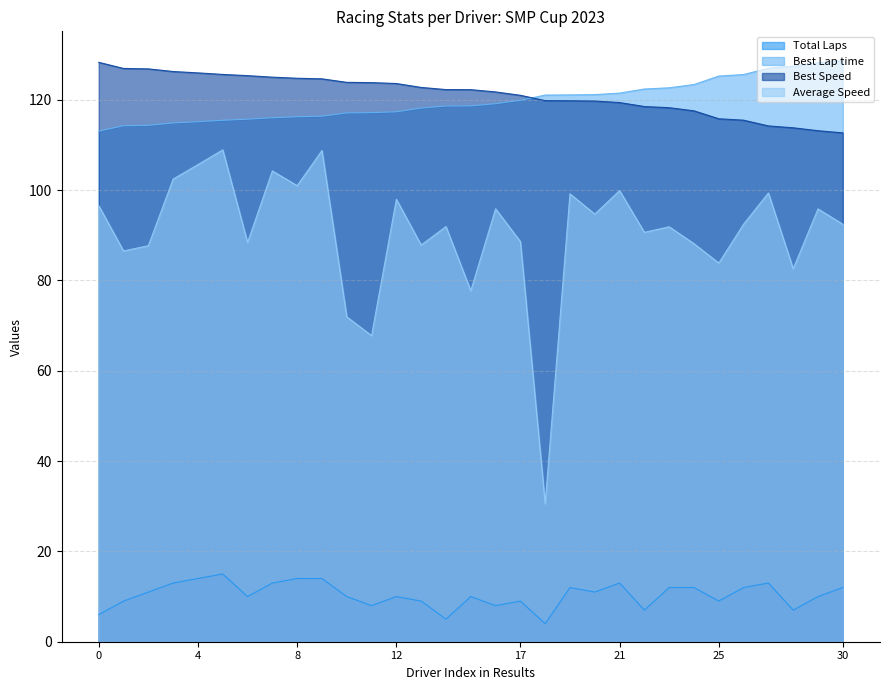

Which series has the largest range (max minus min)?

Average Speed